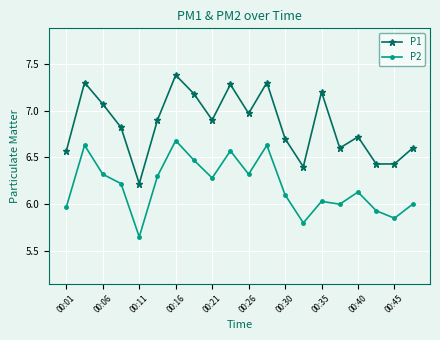

What is the sum of all P2 values?

123.9